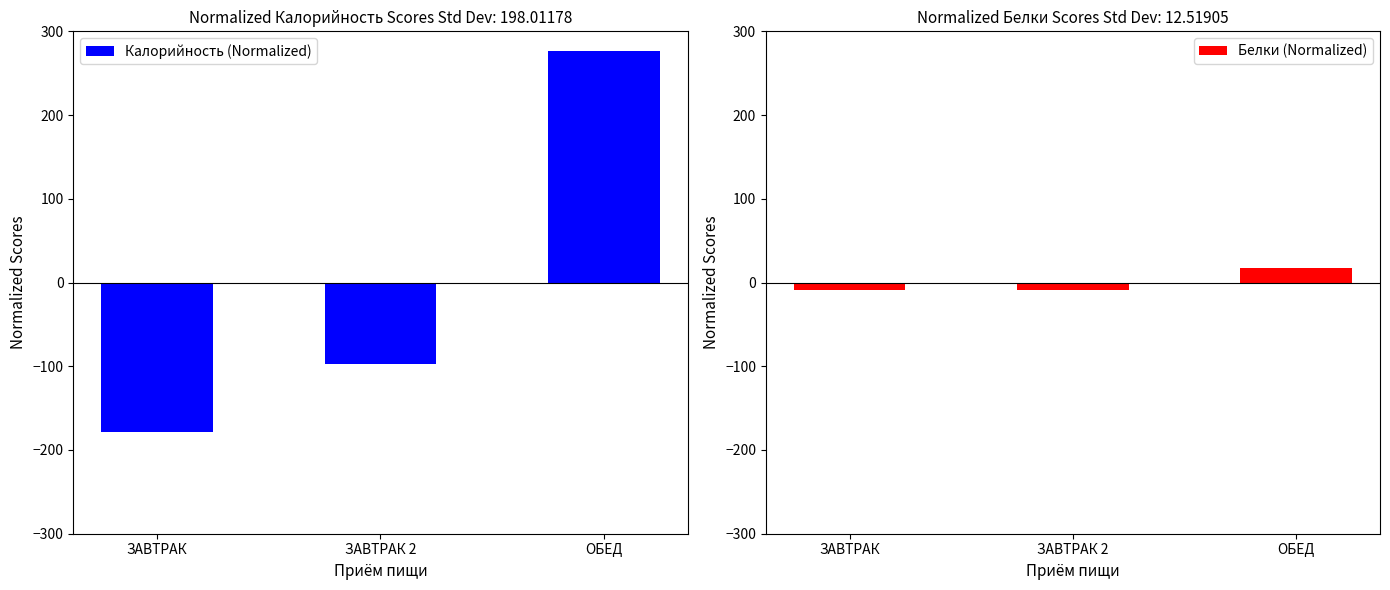

Count the Калорийность (Normalized) values in the range -179 to 276.

3